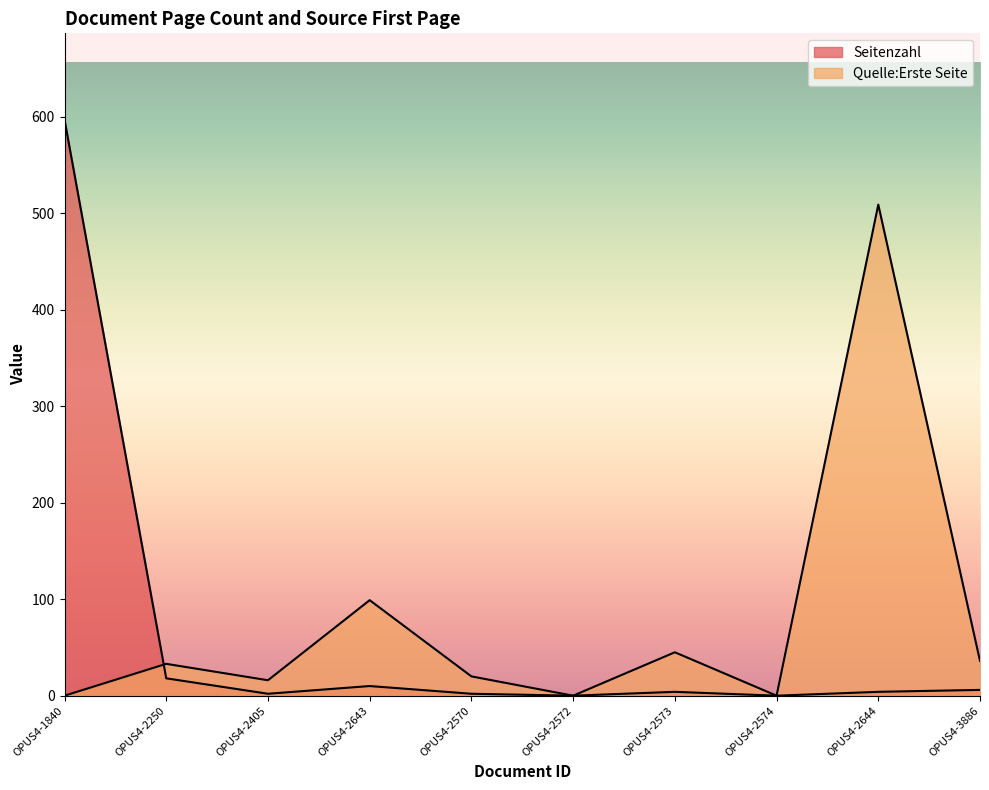

What is the value of the Seitenzahl point at the 4th from the left?

10